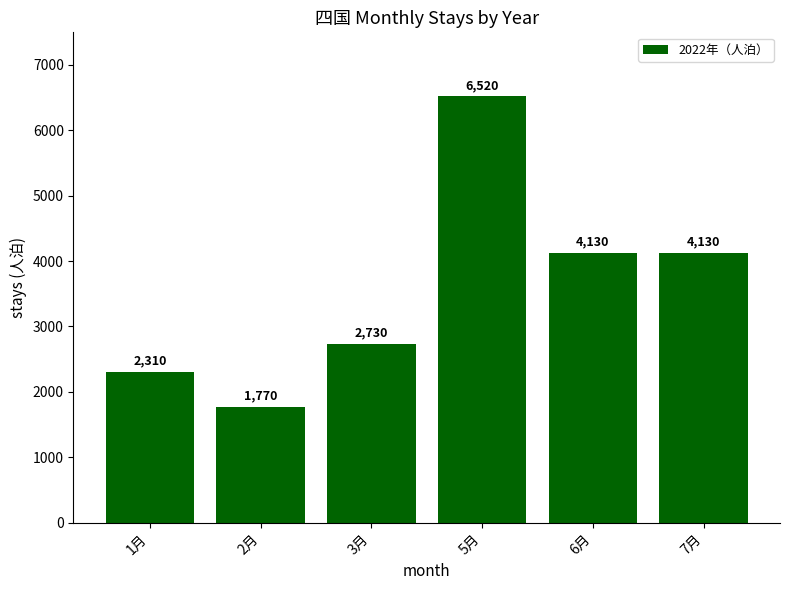

What is the greatest value displayed?

6520